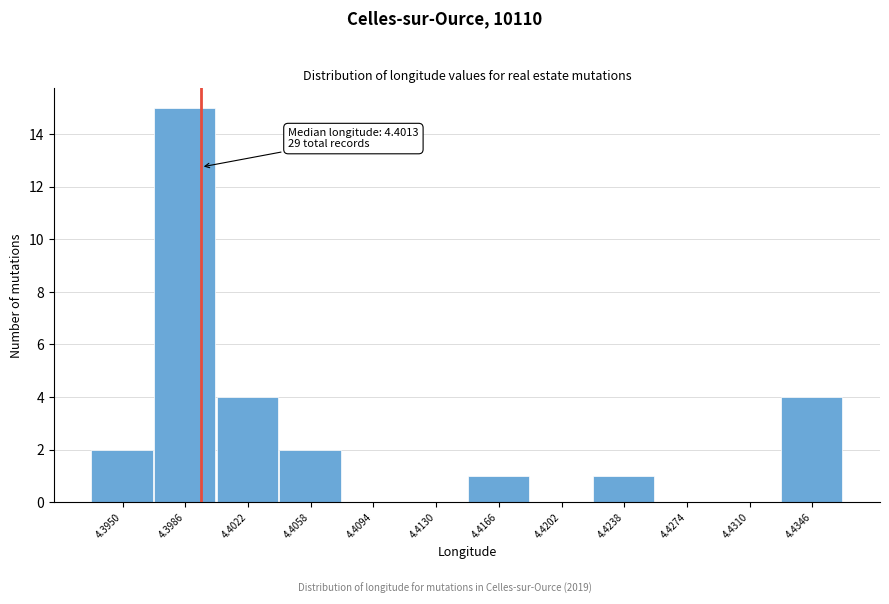

Reading left to right, list all the values displayed in this chart.

4.3950=2	4.3986=15	4.4022=4	4.4058=2	4.4094=0	4.4130=0	4.4166=1	4.4202=0	4.4238=1	4.4274=0	4.4310=0	4.4346=4